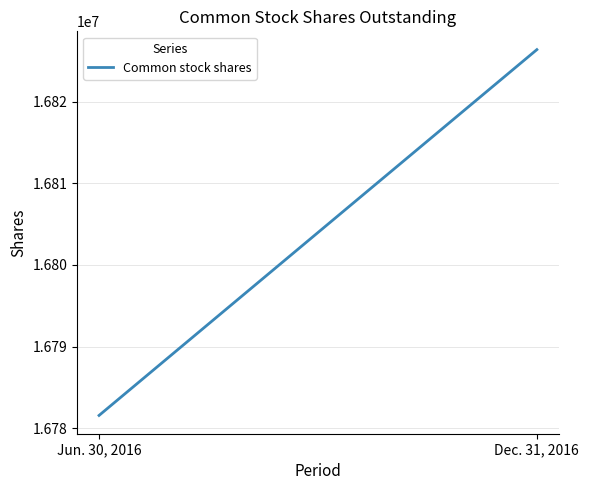

Reading left to right, list all the values displayed in this chart.

Jun. 30, 2016=16781561	Dec. 31, 2016=16826377